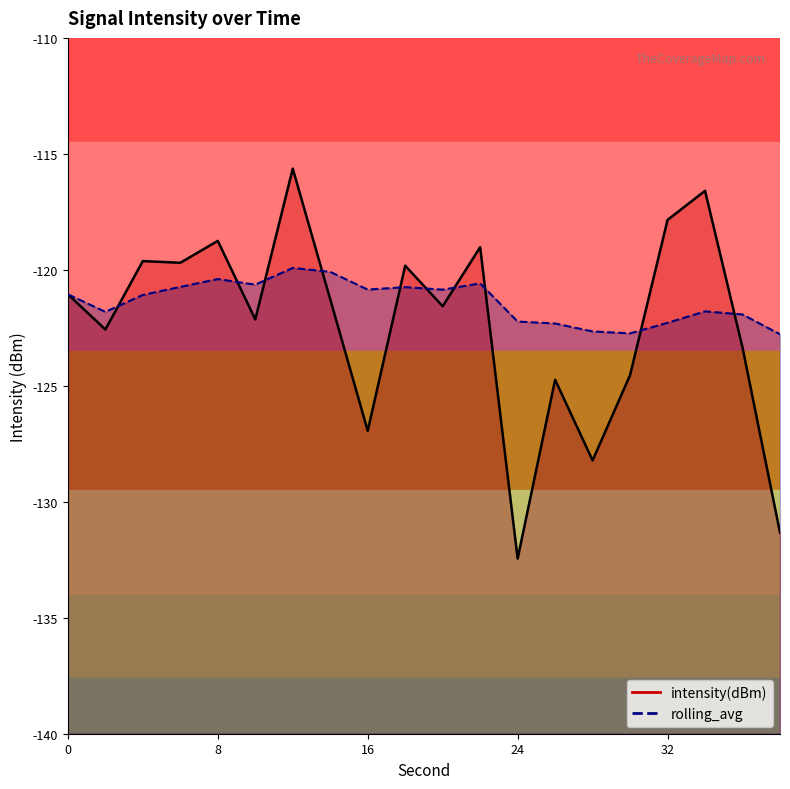

The value of rolling_avg at 32 is -122.3. True or false?

True